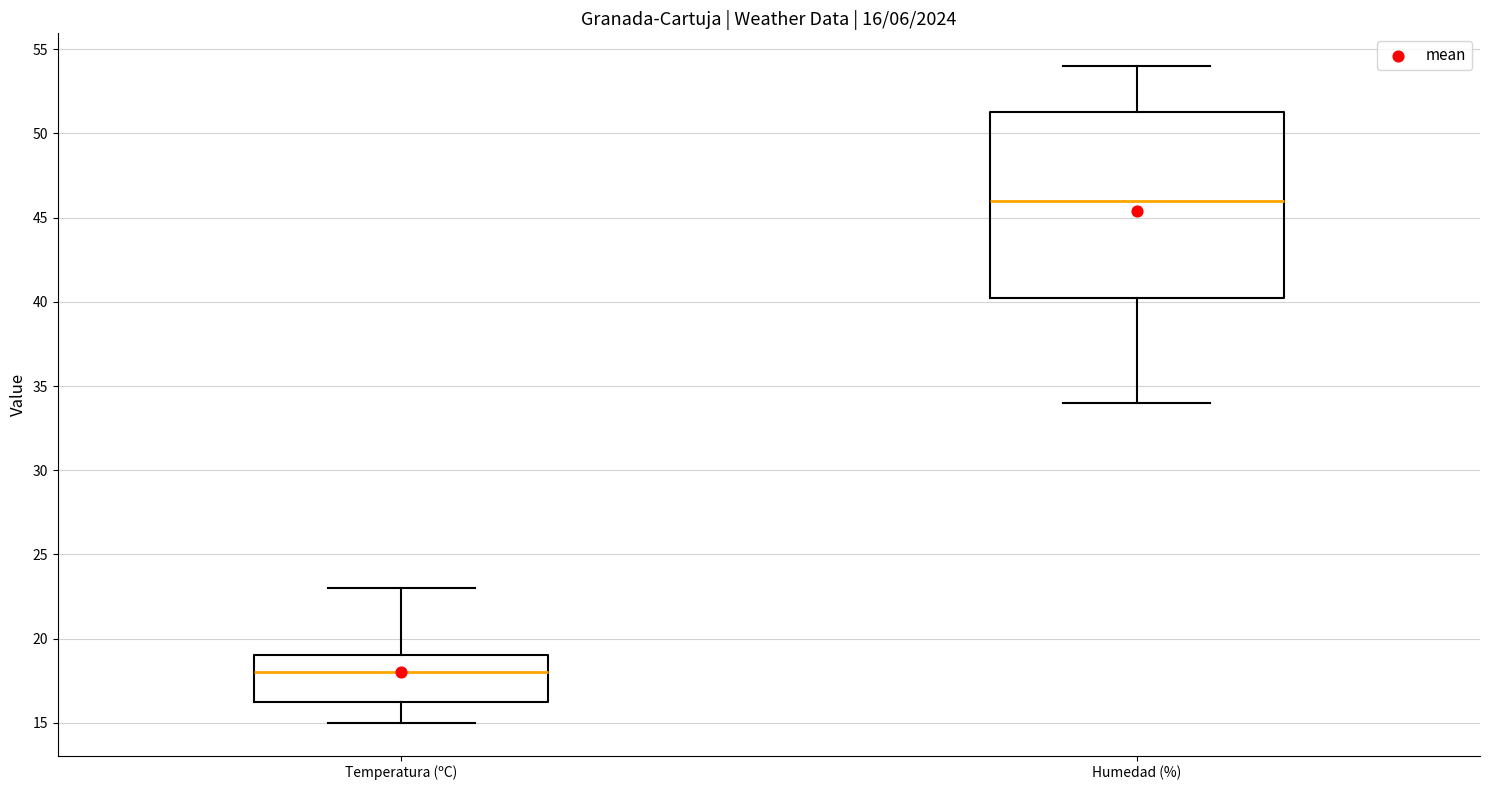

Which box's median line is the highest?

Humedad (%)